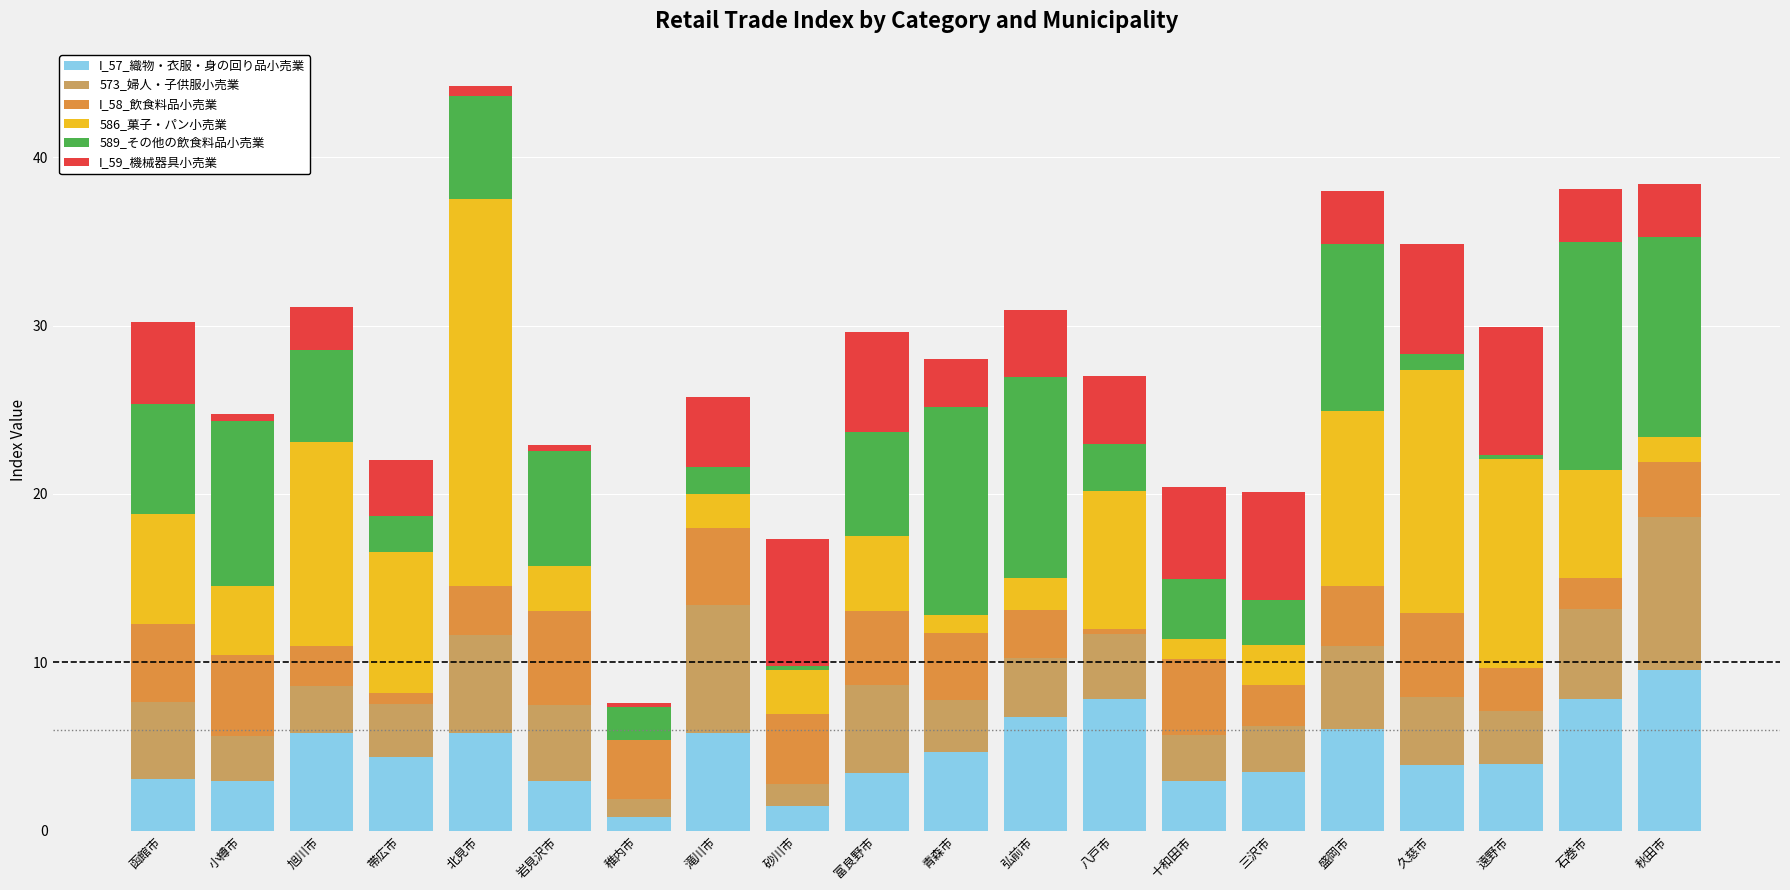

The I_57_織物・衣服・身の回り品小売業 series shows 4.6 at 青森市. True or false?

True